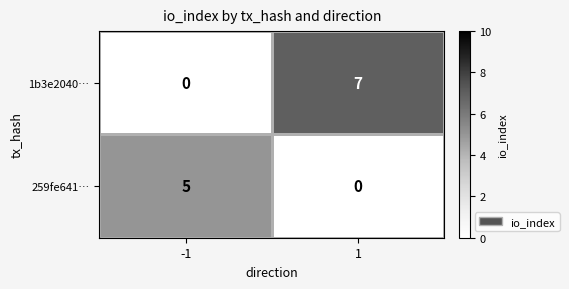

Reading right to left, extract all data points from this chart.

1b3e2040…: 1=7	-1=0
259fe641…: 1=0	-1=5